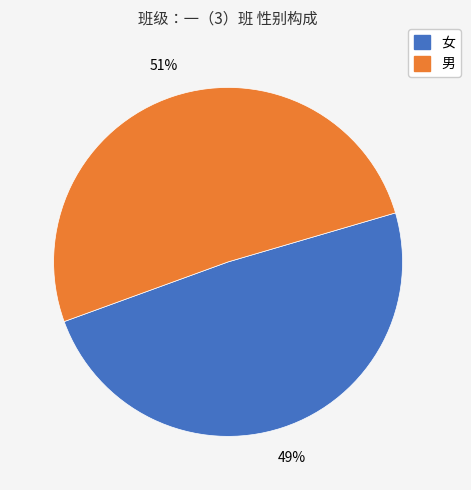

The 男 slice represents 36% of the pie. True or false?

False